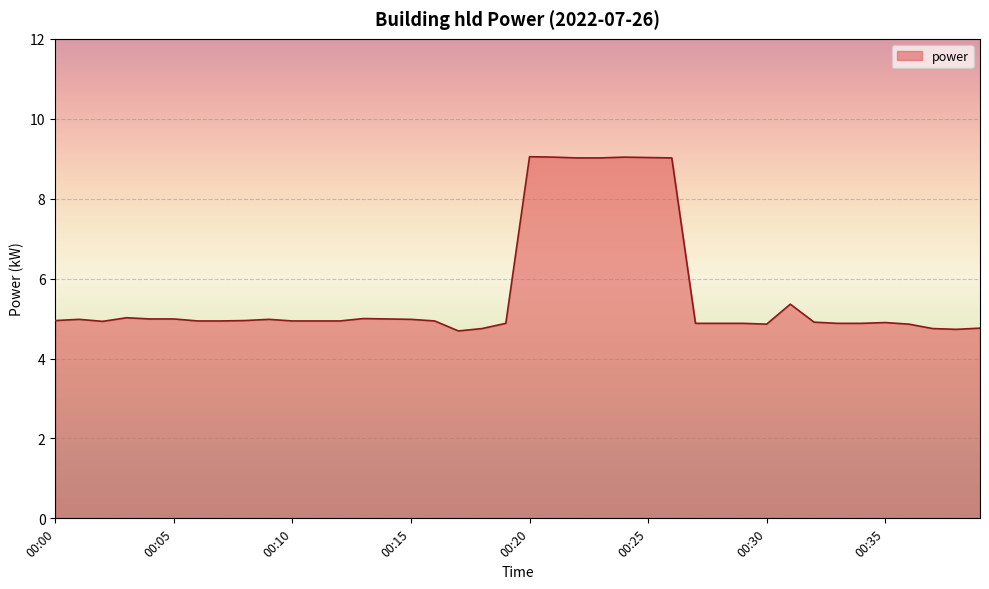

What is the sum of all values?

225.5